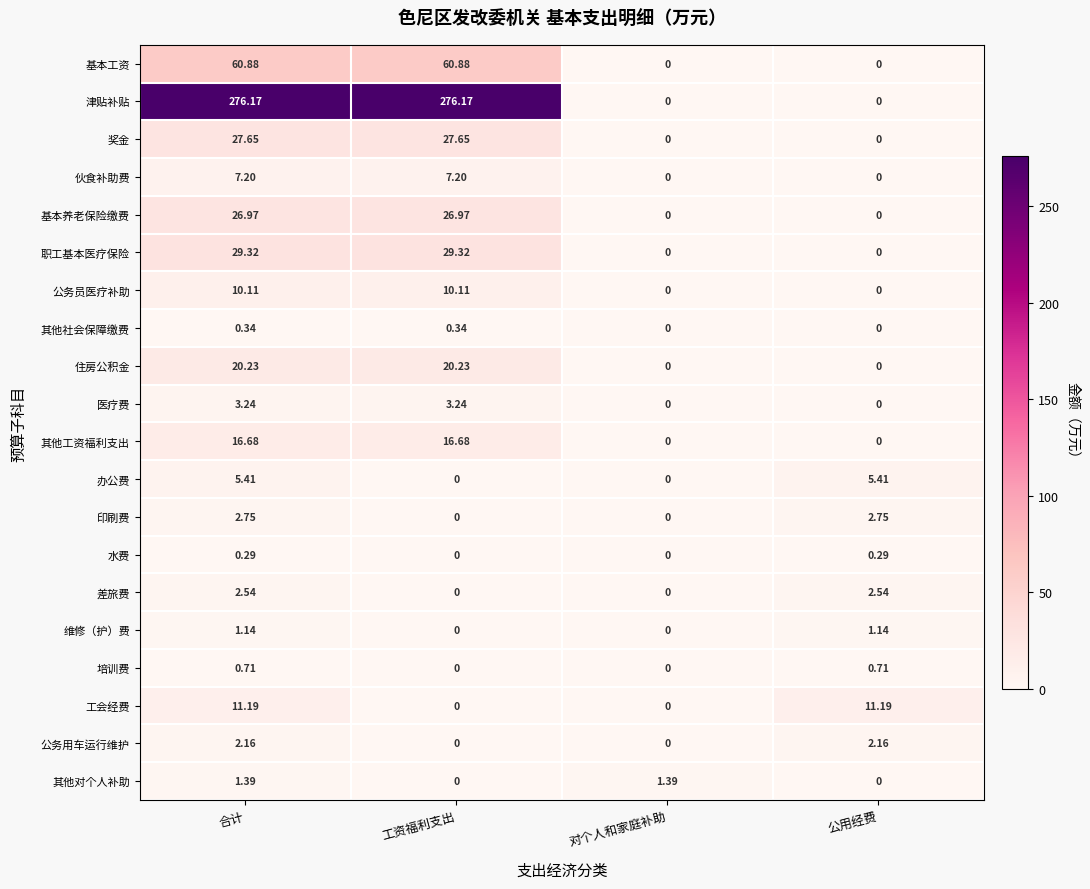

Which series changed the most between 工资福利支出 and 公用经费?

津贴补贴